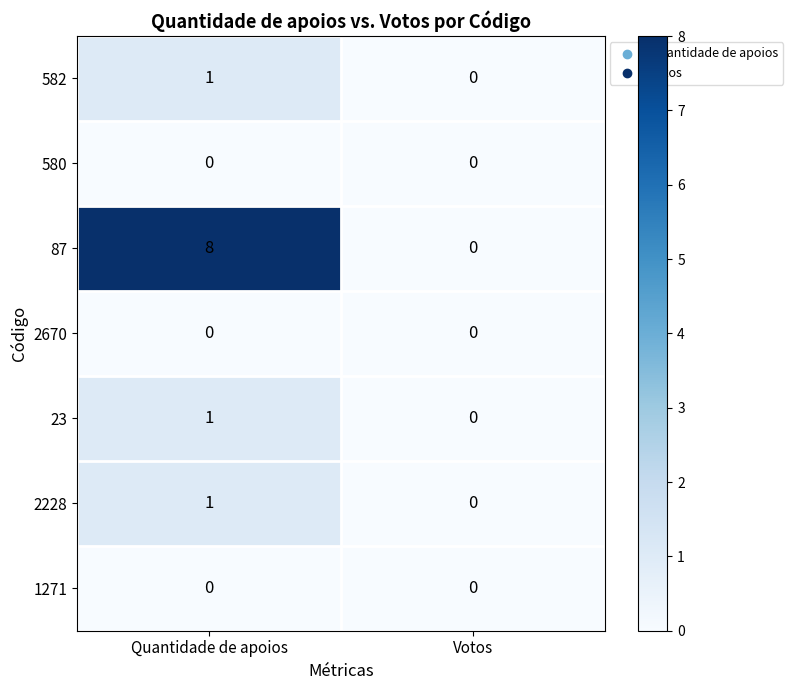

Which series changed the most between Quantidade de apoios and Votos?

87